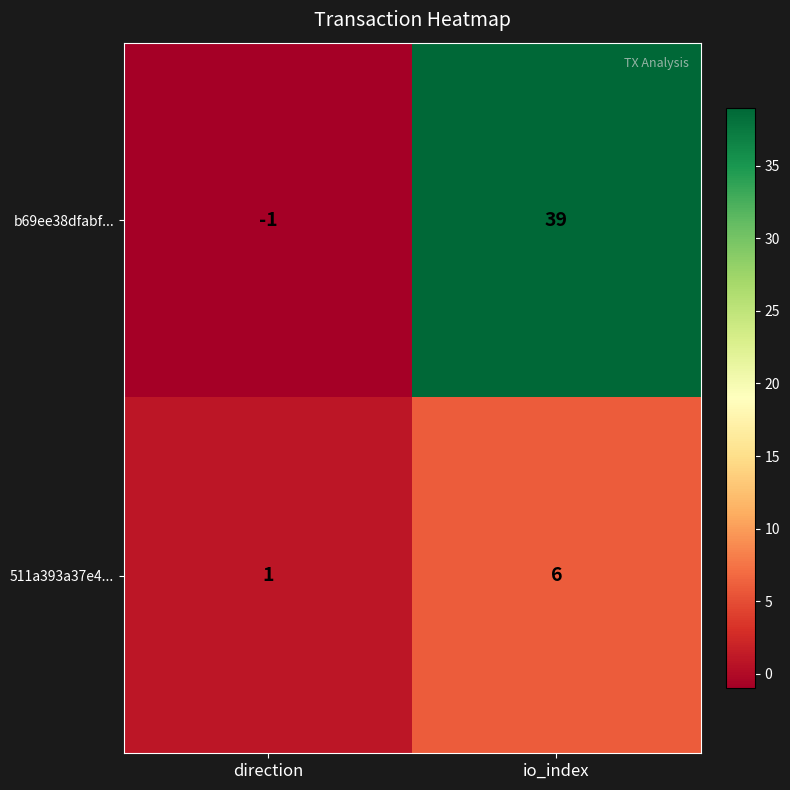

What is the approximate value of 511a393a37e4... at io_index?

6